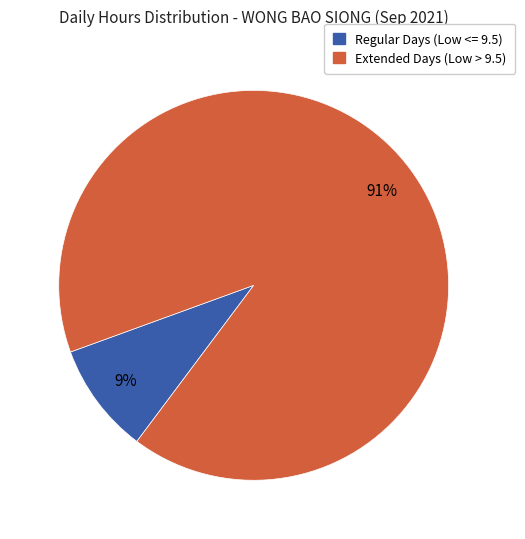

Does any single category account for the majority?

Yes